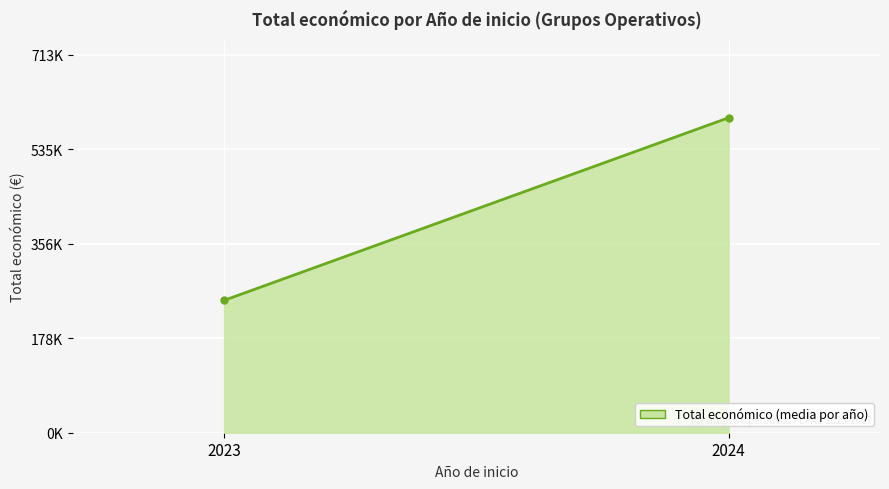

Count the number of data series in this chart.

1